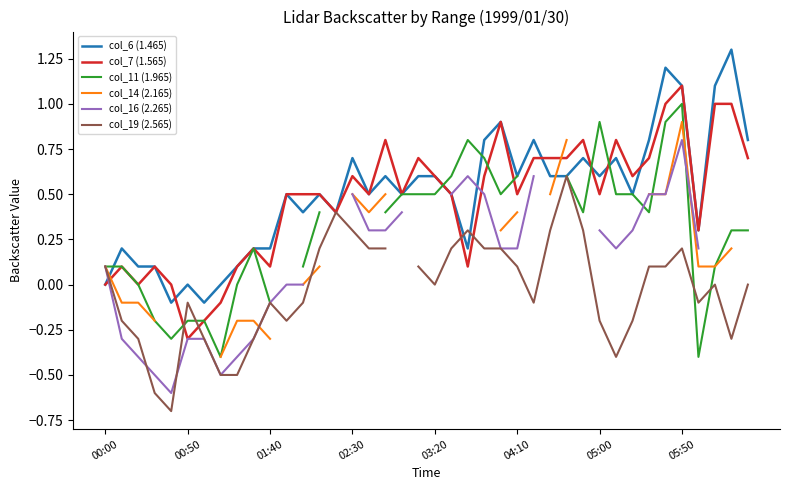

In col_6 (1.465), how many points are higher than both neighbors (excluding endpoints)?

12